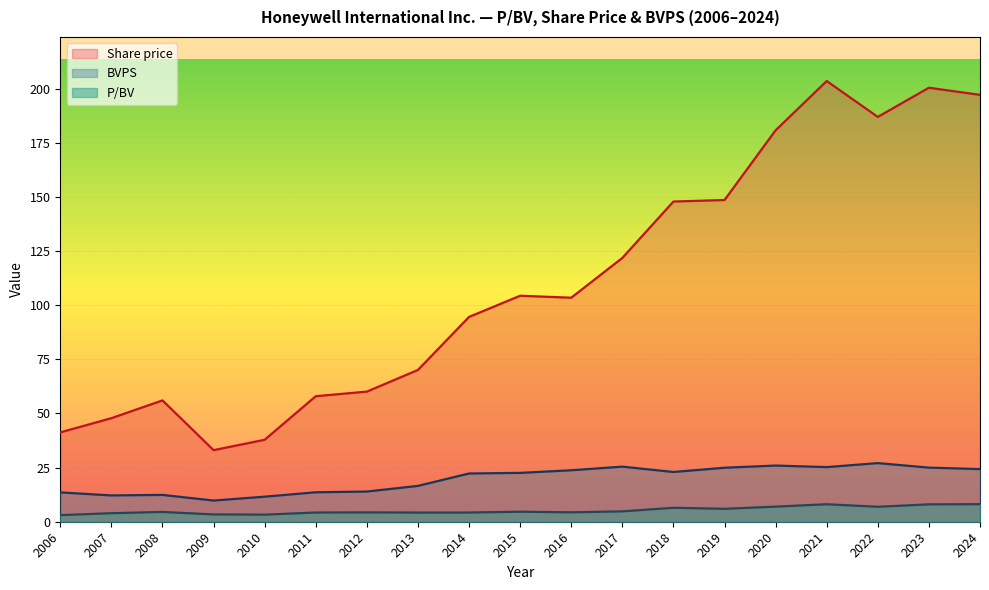

True or false: BVPS and P/BV intersect in this chart.

False